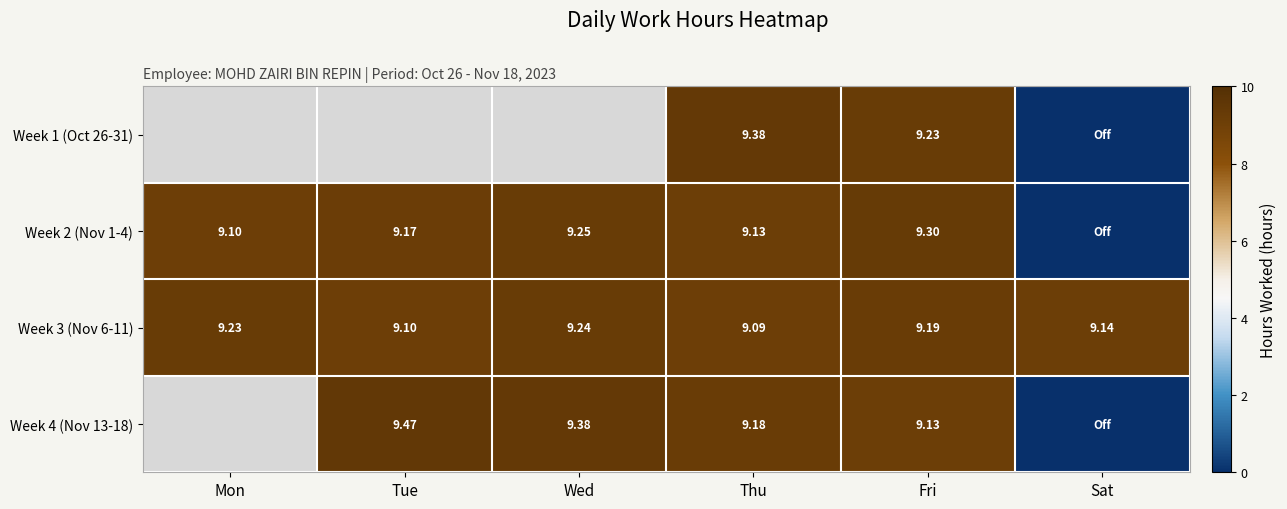

At which label is Week 3 (Nov 6-11) closest to 9?

Thu